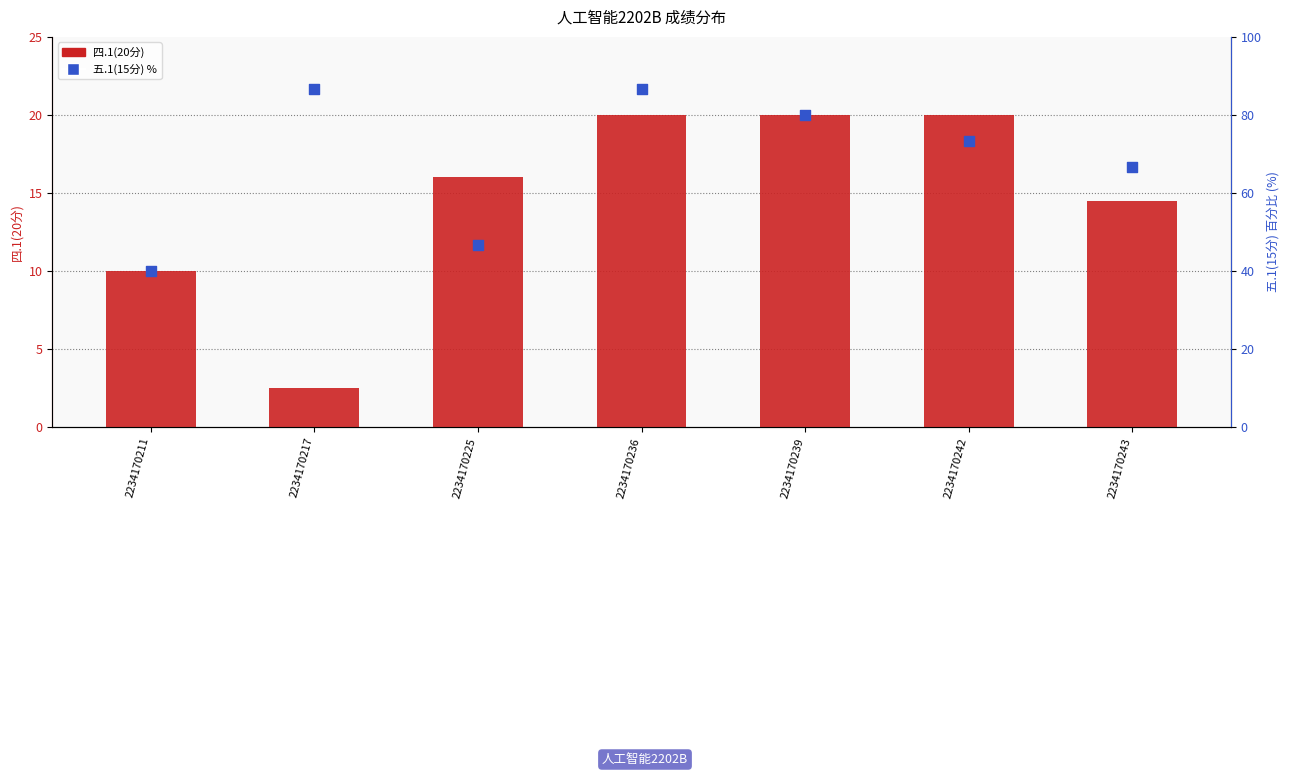

Is the value of 五.1(15分) % at 2234170239 greater than the value of 四.1(20分) at 2234170217?

Yes